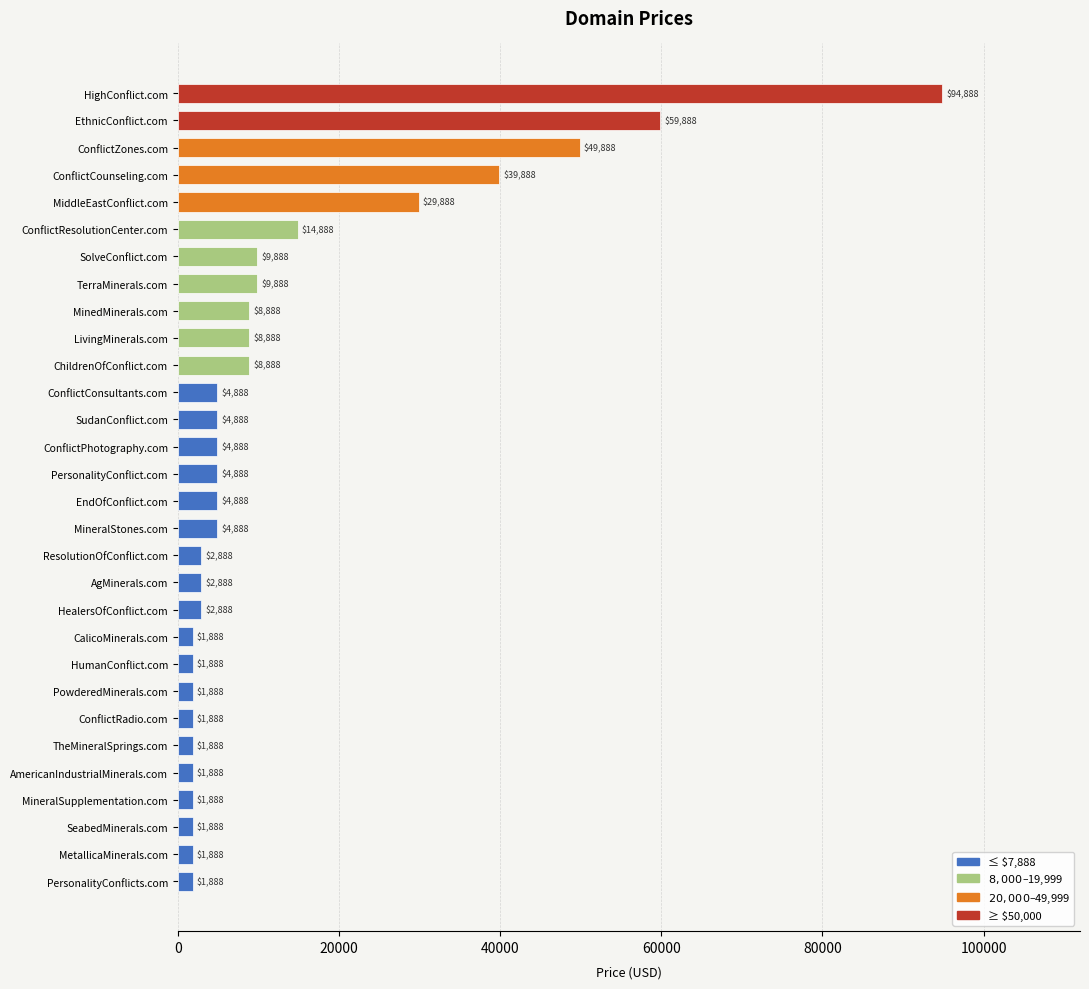

What is the ratio of the value at PersonalityConflicts.com to the value at ConflictConsultants.com?

0.4